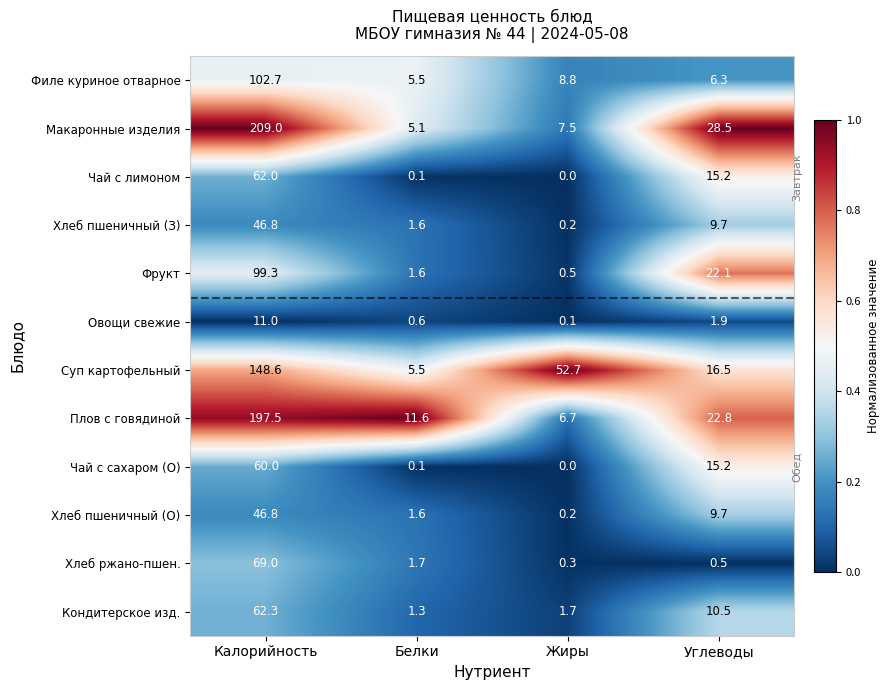

List the labels in order of Плов с говядиной value, smallest first.

Жиры, Белки, Углеводы, Калорийность